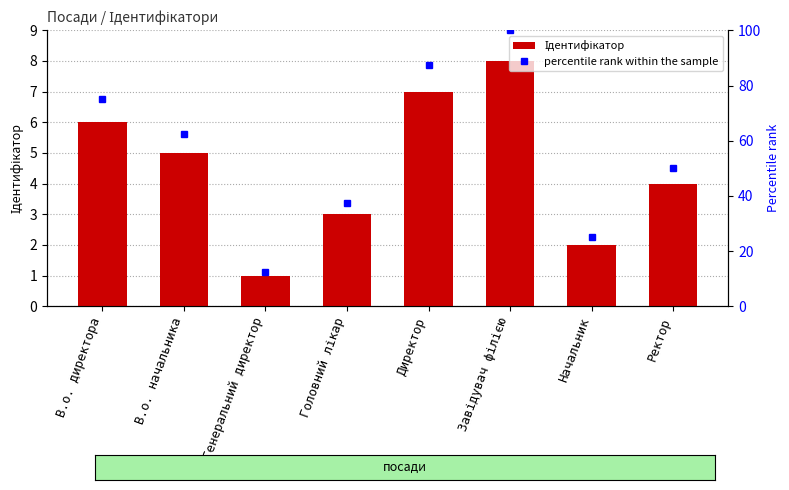

List the series in order of their overall mean, highest first.

percentile rank within the sample, Ідентифікатор